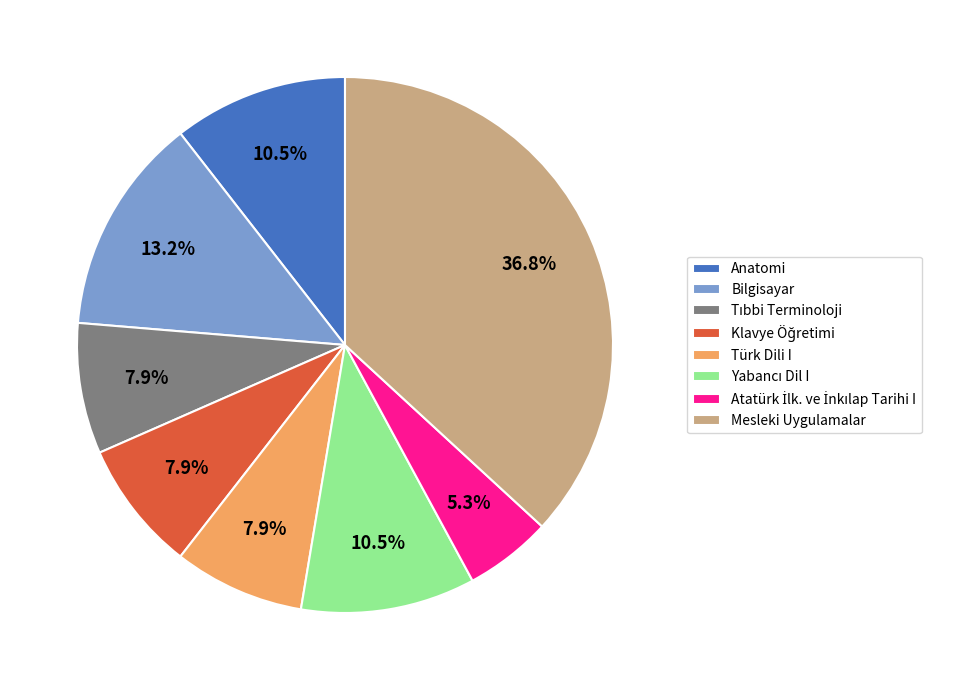

Which slice is the largest?

Mesleki Uygulamalar